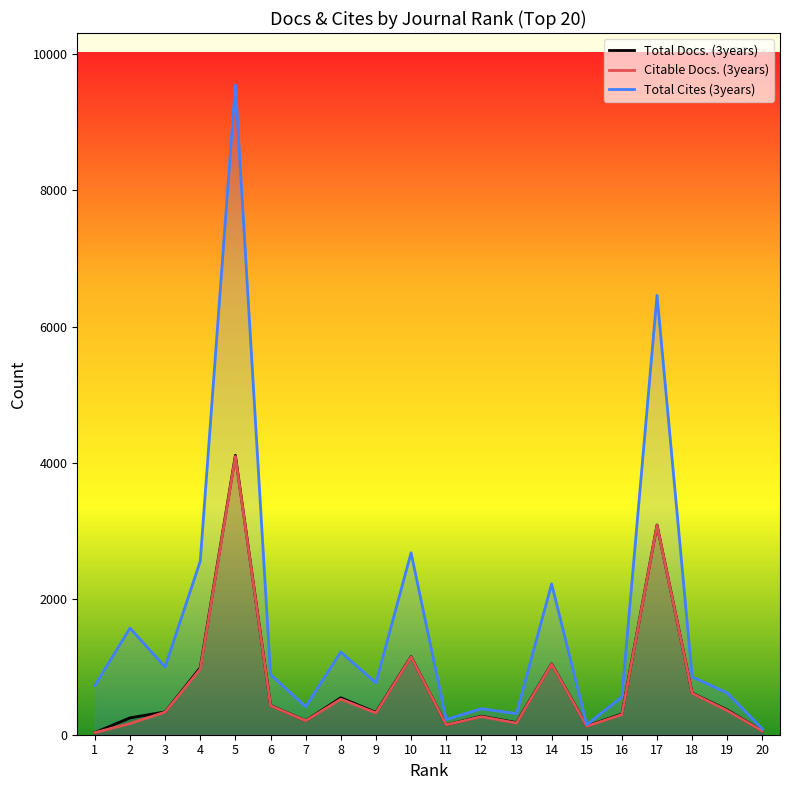

Rank the series at 19 from highest to lowest value.

Total Cites (3years), Total Docs. (3years), Citable Docs. (3years)